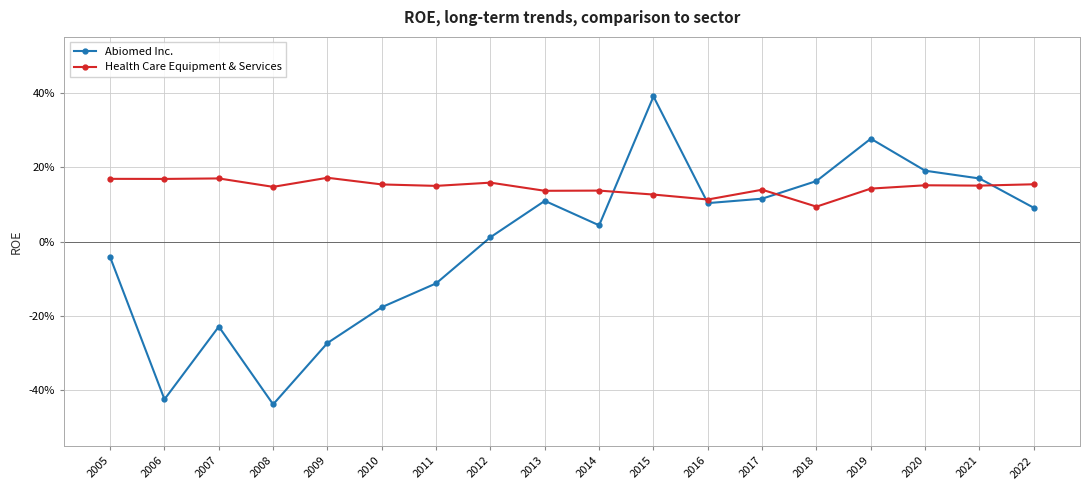

List the series in order of their overall mean, lowest first.

Abiomed Inc., Health Care Equipment & Services